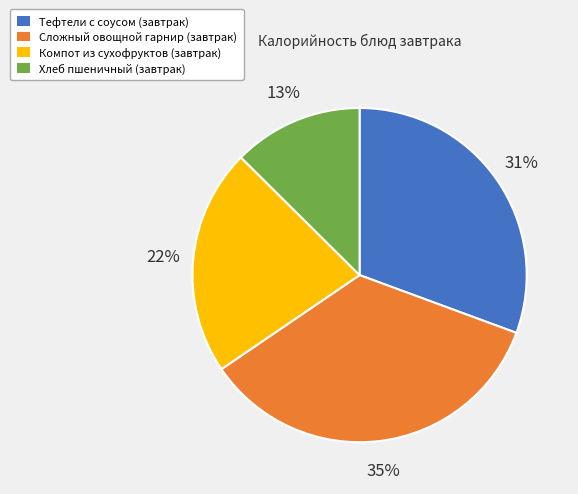

The Компот из сухофруктов (завтрак) slice represents 32% of the pie. True or false?

False